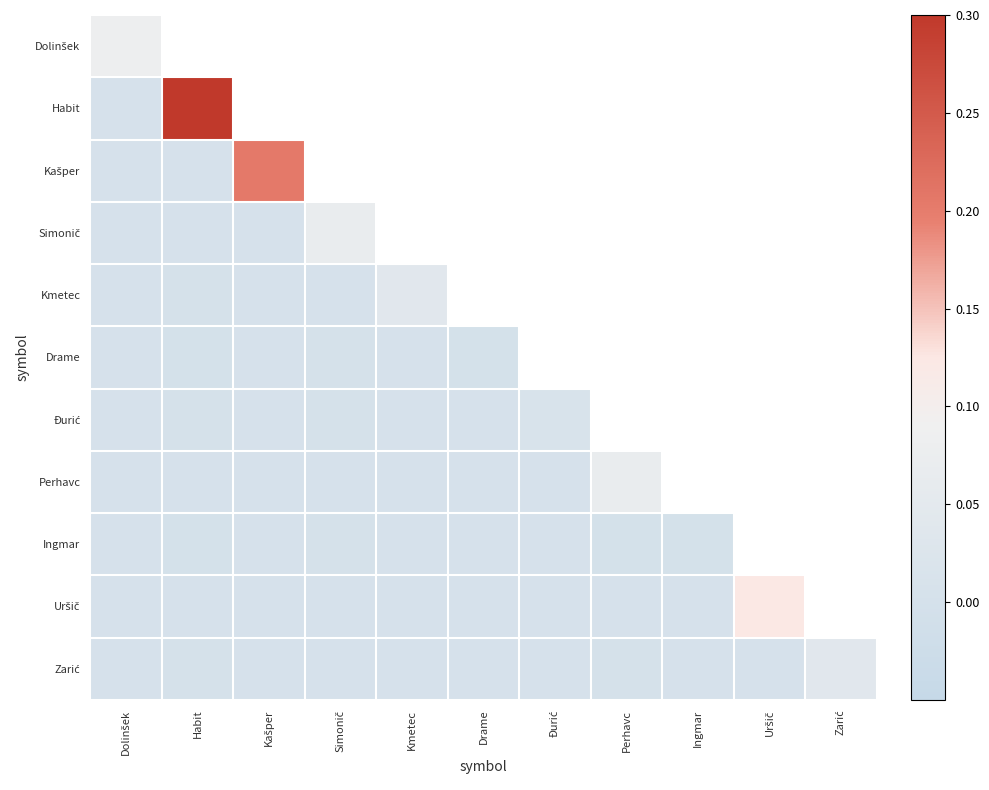

Which series has the largest range (max minus min)?

Habit